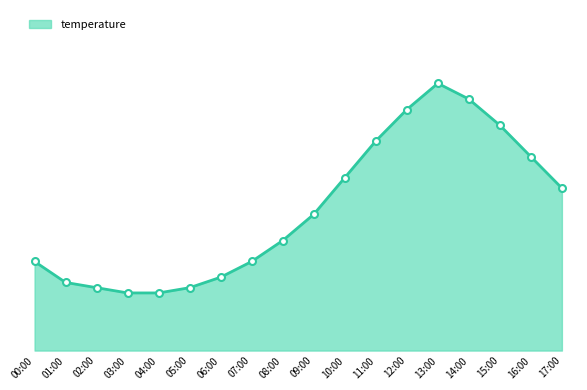

Does the chart have visible grid lines?

No